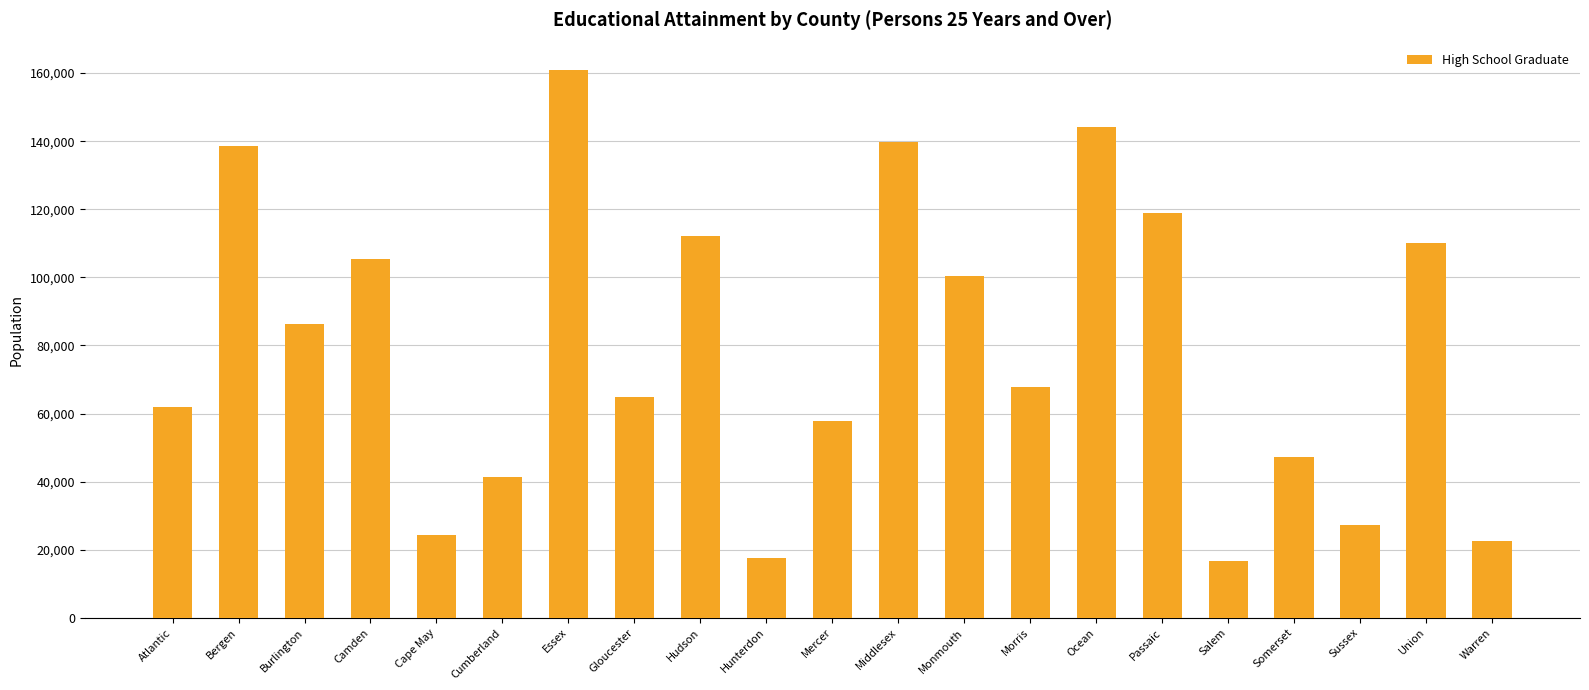

What is the sum of the values at Mercer and Burlington?

144236